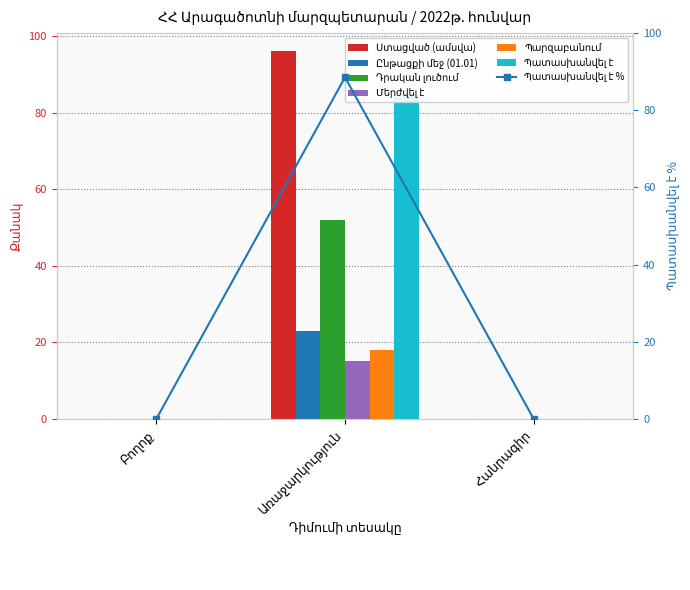

What value does the Պարզաբանում series have at Առաջարկություն?

18.0